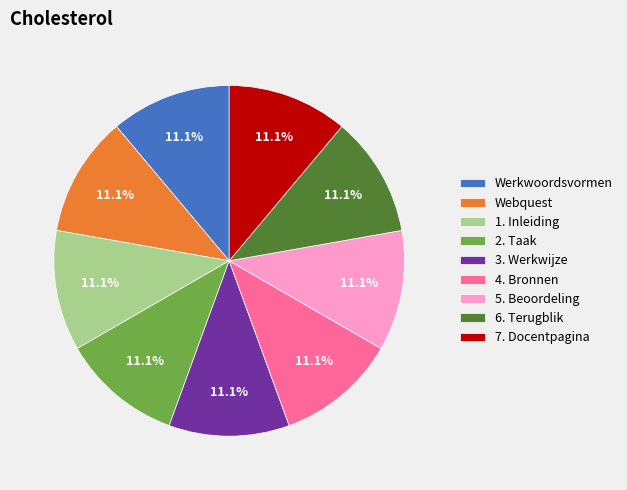

Does any single category account for the majority?

No